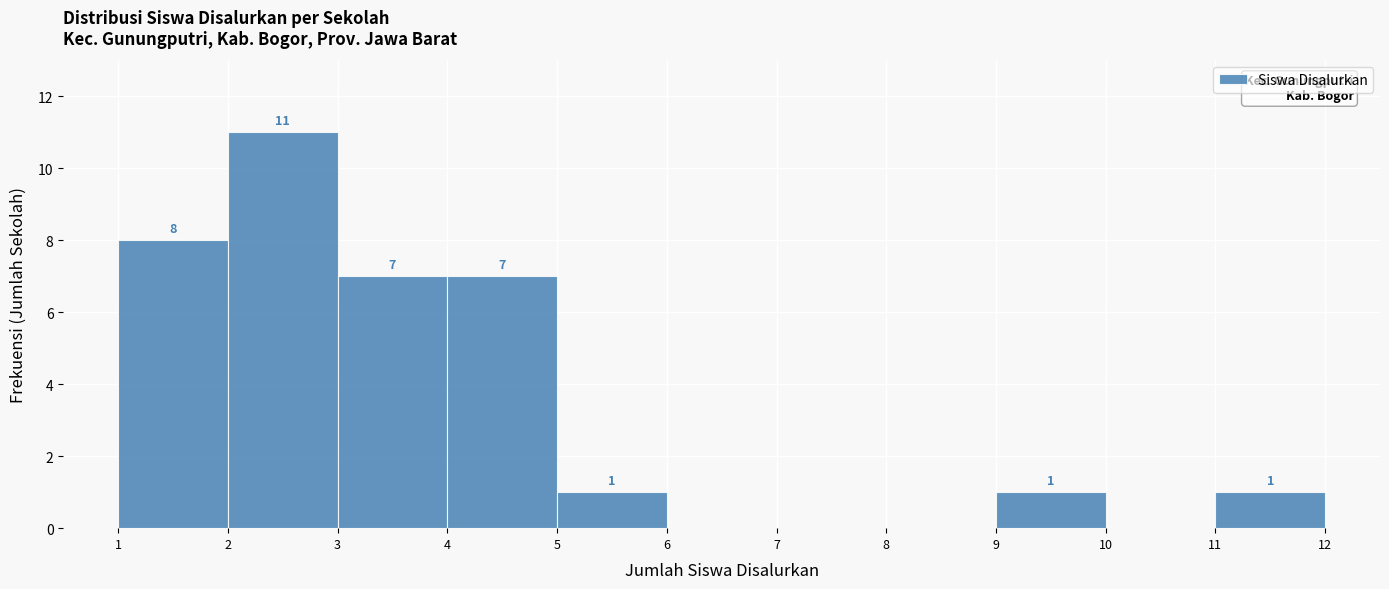

Over which range of the x-axis is the bar tallest?

2 to 3